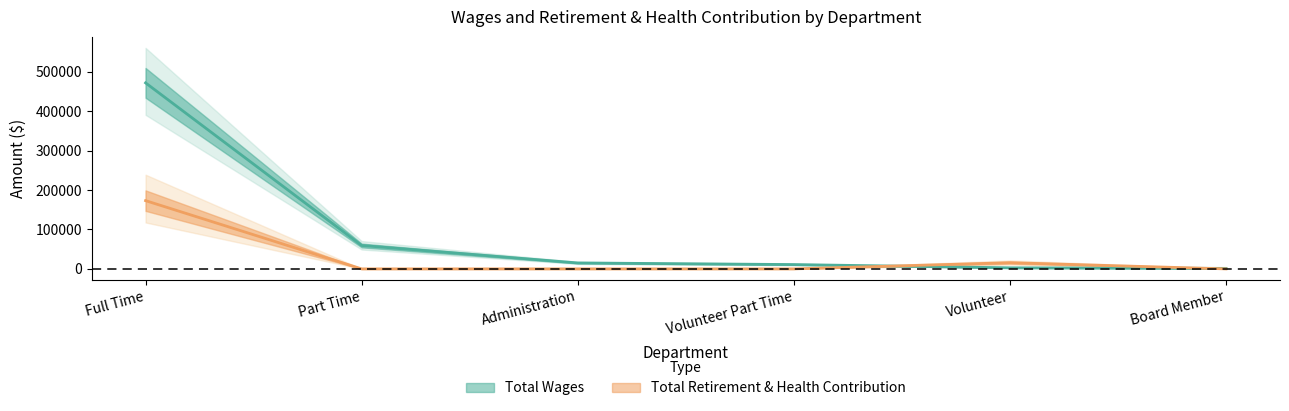

How many times do Total Wages and Total Retirement & Health Contribution cross each other?

2